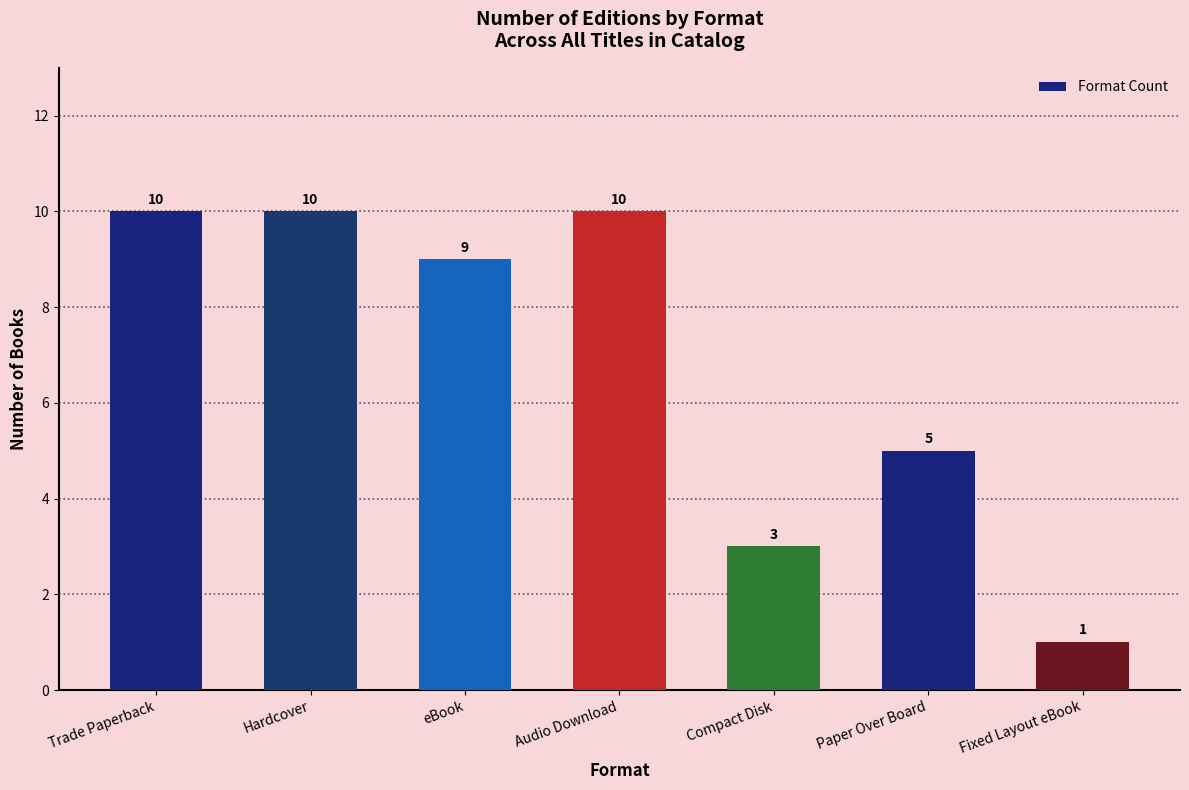

Are the bars grouped side by side (vs. stacked)?

No